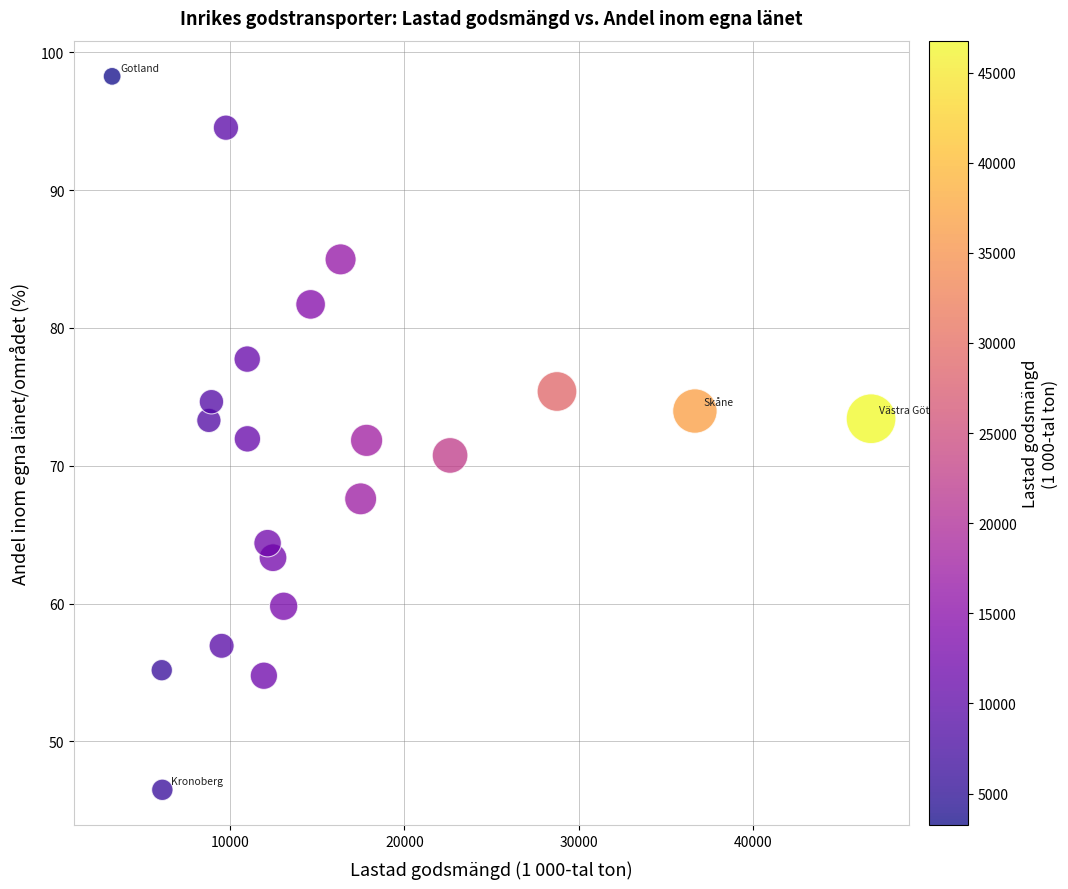

What is the range of Y values (max minus min)?

51.8